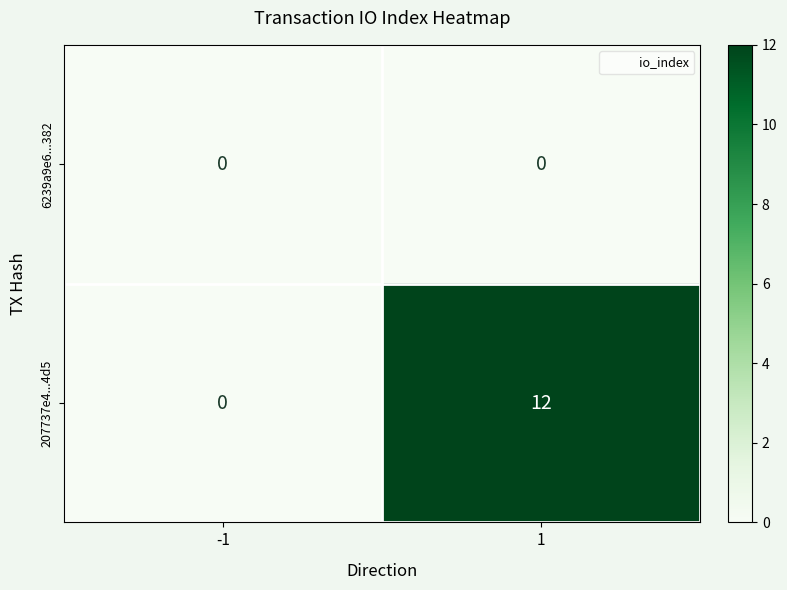

Between -1 and 1, which series saw the biggest shift?

207737e4...4d5